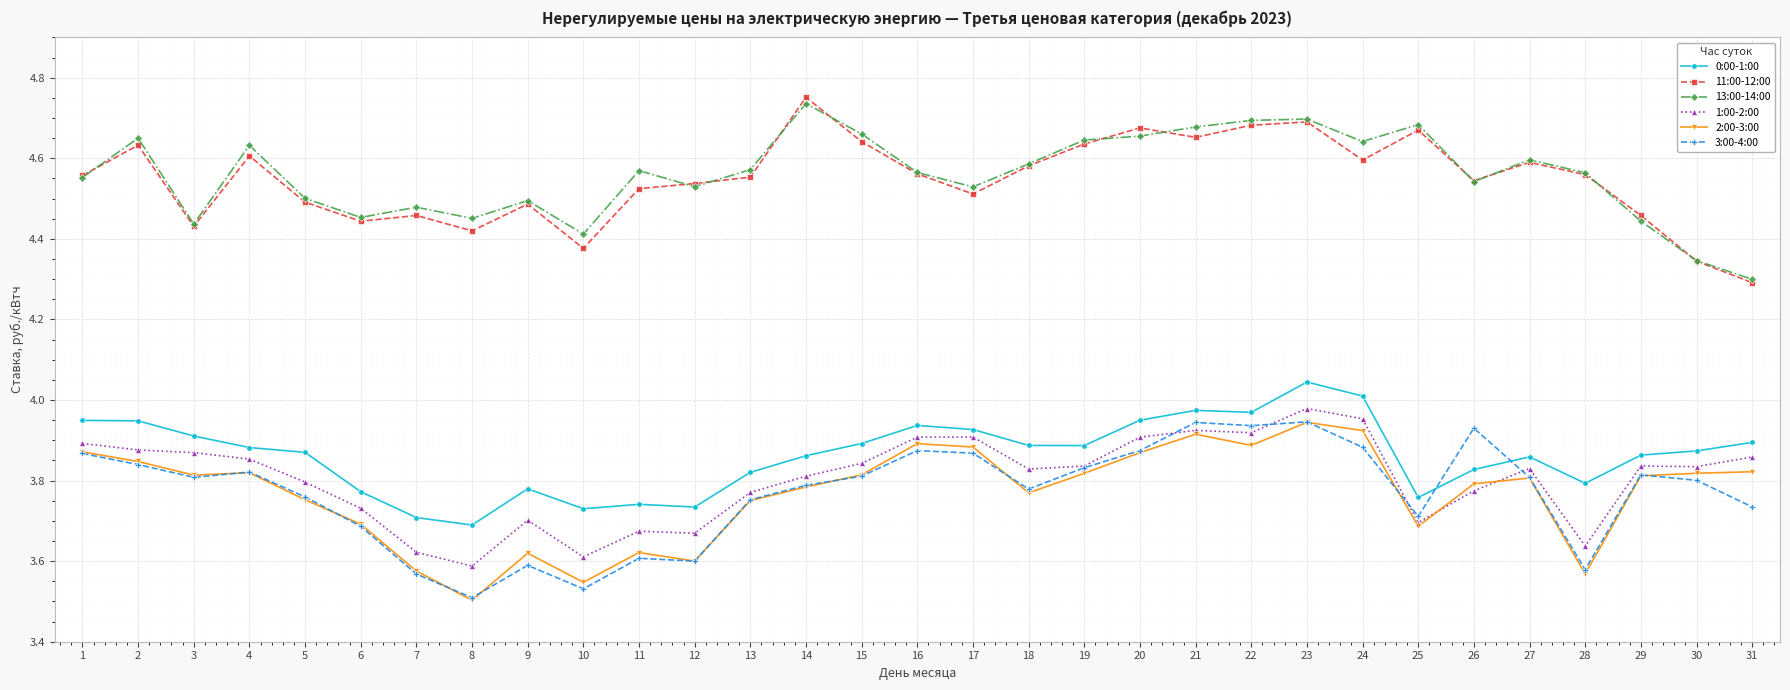

What are all the series names shown in the legend?

0:00-1:00, 11:00-12:00, 13:00-14:00, 1:00-2:00, 2:00-3:00, 3:00-4:00